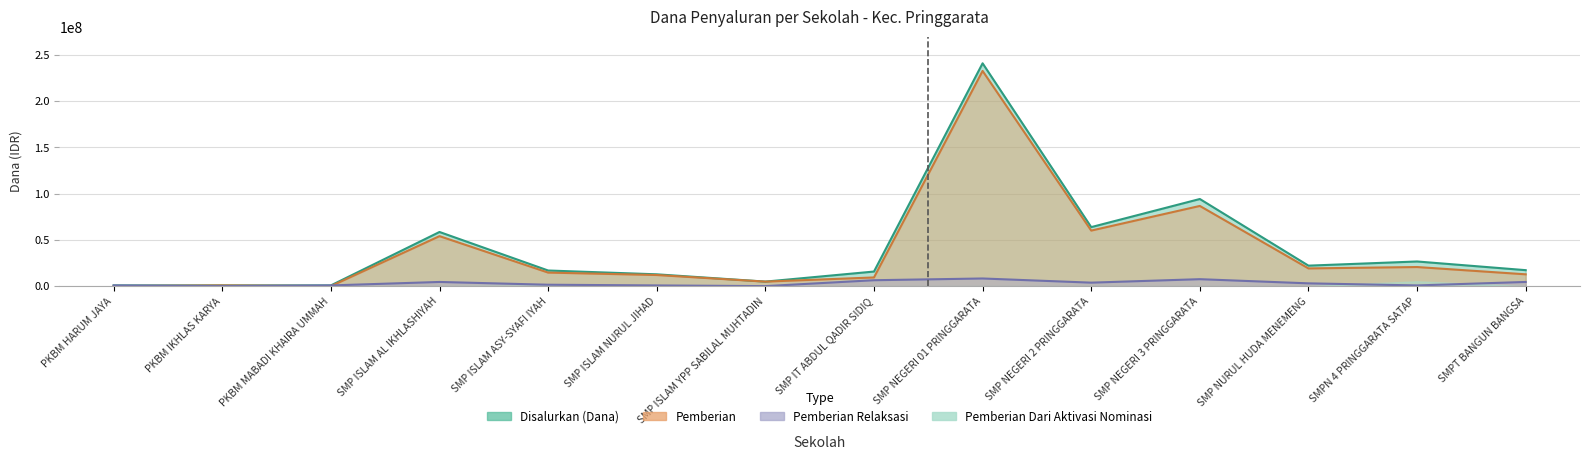

How many intersections are there between Pemberian Relaksasi and Pemberian?

3